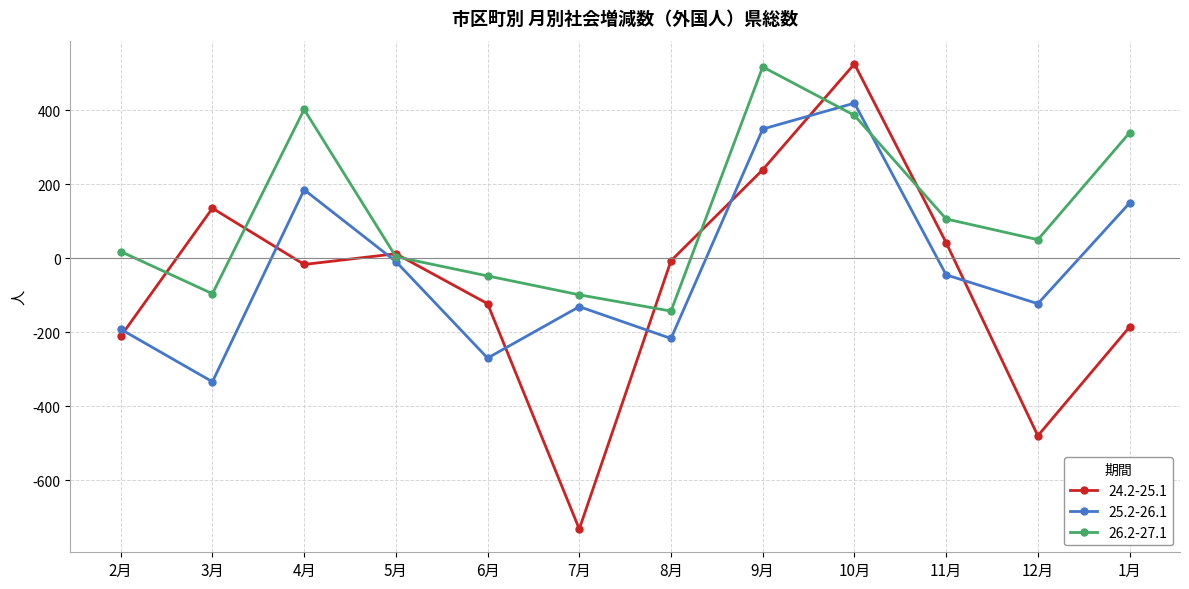

The 24.2-25.1 series shows 900 at 10月. True or false?

False